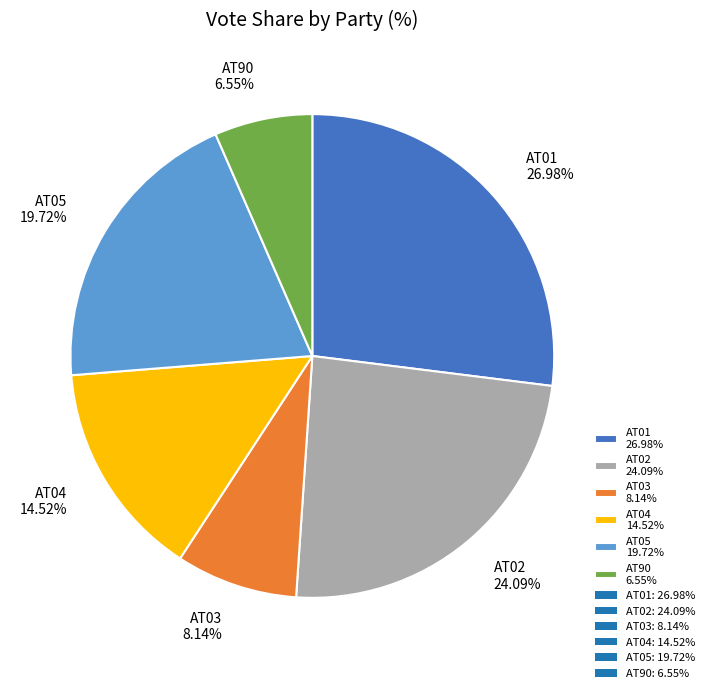

To the nearest percent, what percentage of the pie is AT01?

27%